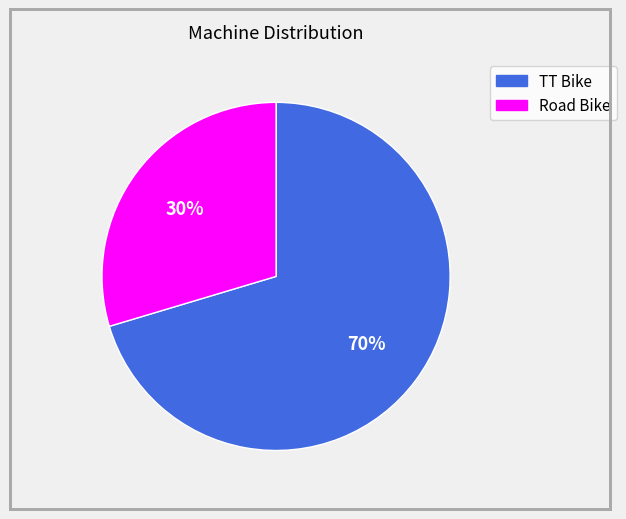

How many slices are in this pie chart?

2